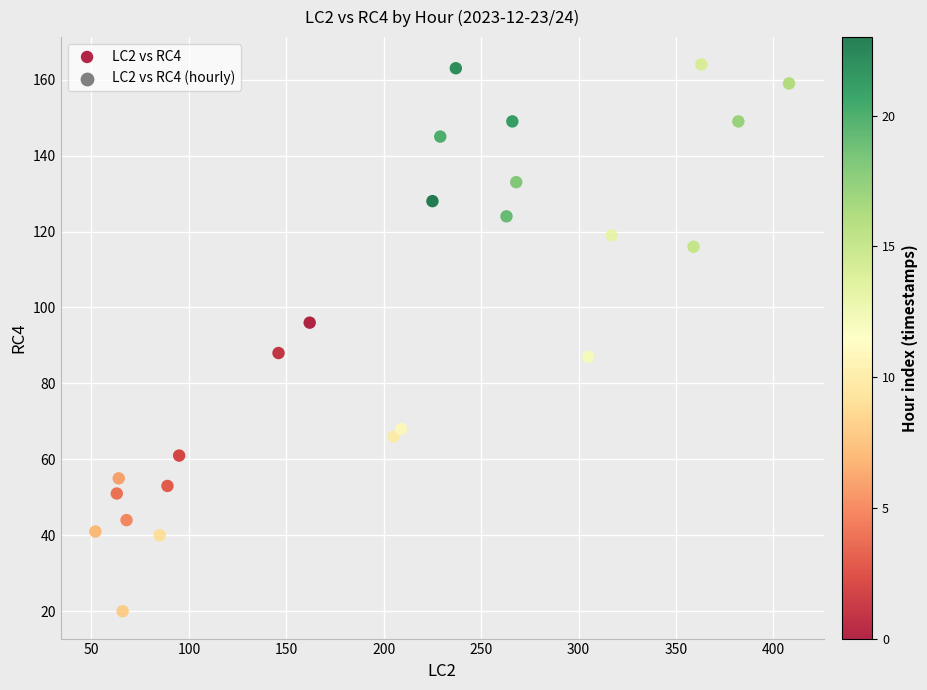

What is the range of Y values (max minus min)?

144